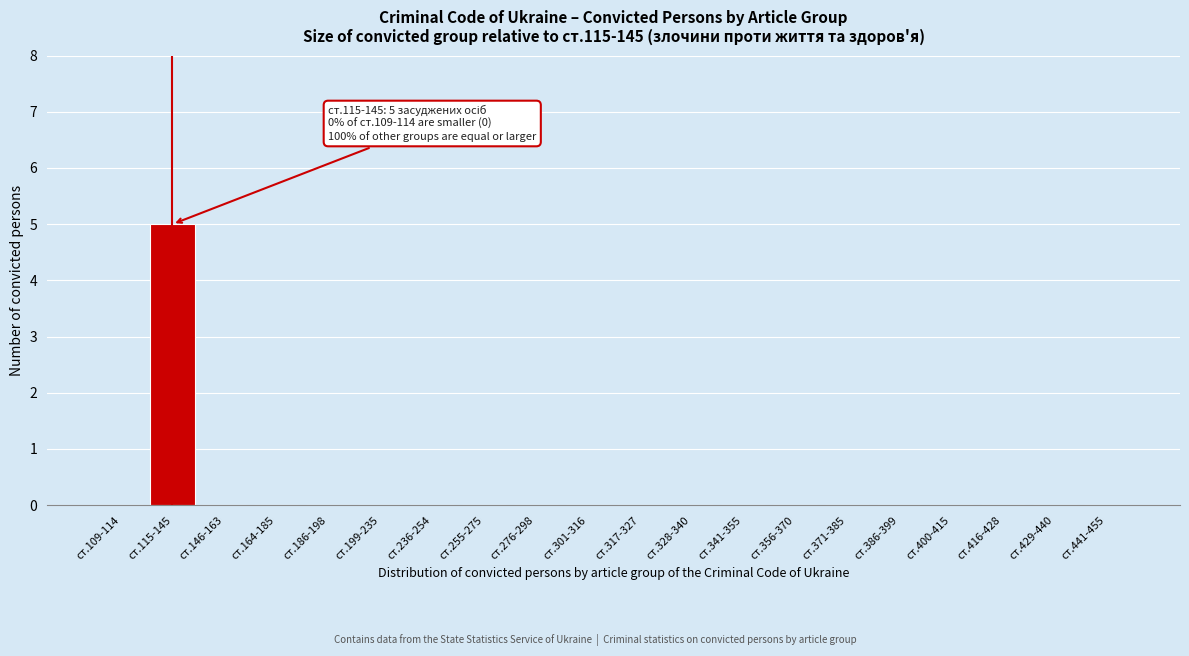

Reading left to right, what are all the values shown in this chart?

ст.109-114=0	ст.115-145=5	ст.146-163=0	ст.164-185=0	ст.186-198=0	ст.199-235=0	ст.236-254=0	ст.255-275=0	ст.276-298=0	ст.301-316=0	ст.317-327=0	ст.328-340=0	ст.341-355=0	ст.356-370=0	ст.371-385=0	ст.386-399=0	ст.400-415=0	ст.416-428=0	ст.429-440=0	ст.441-455=0